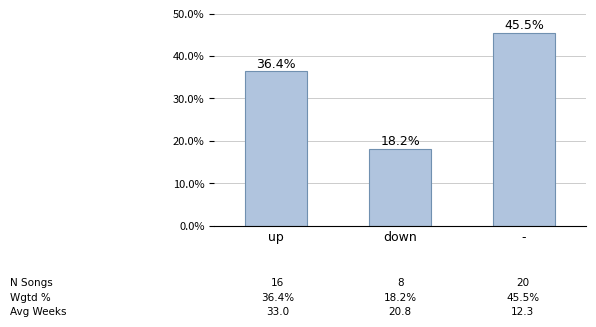

List the labels in order of value, smallest first.

down, up, -